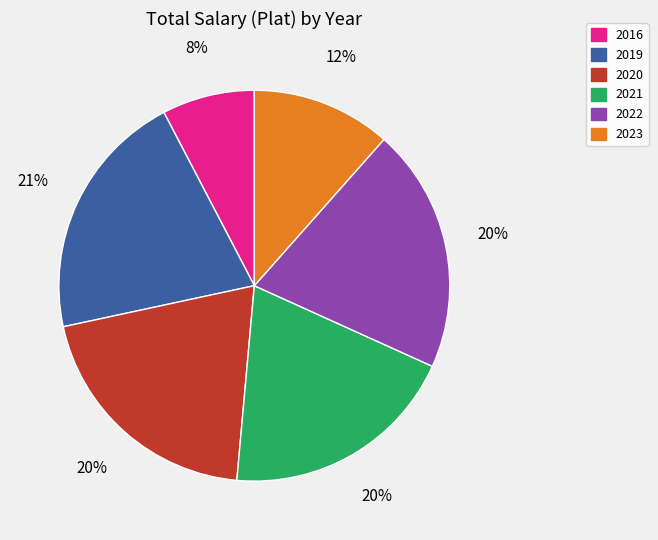

Is 2019 the majority of the pie?

No